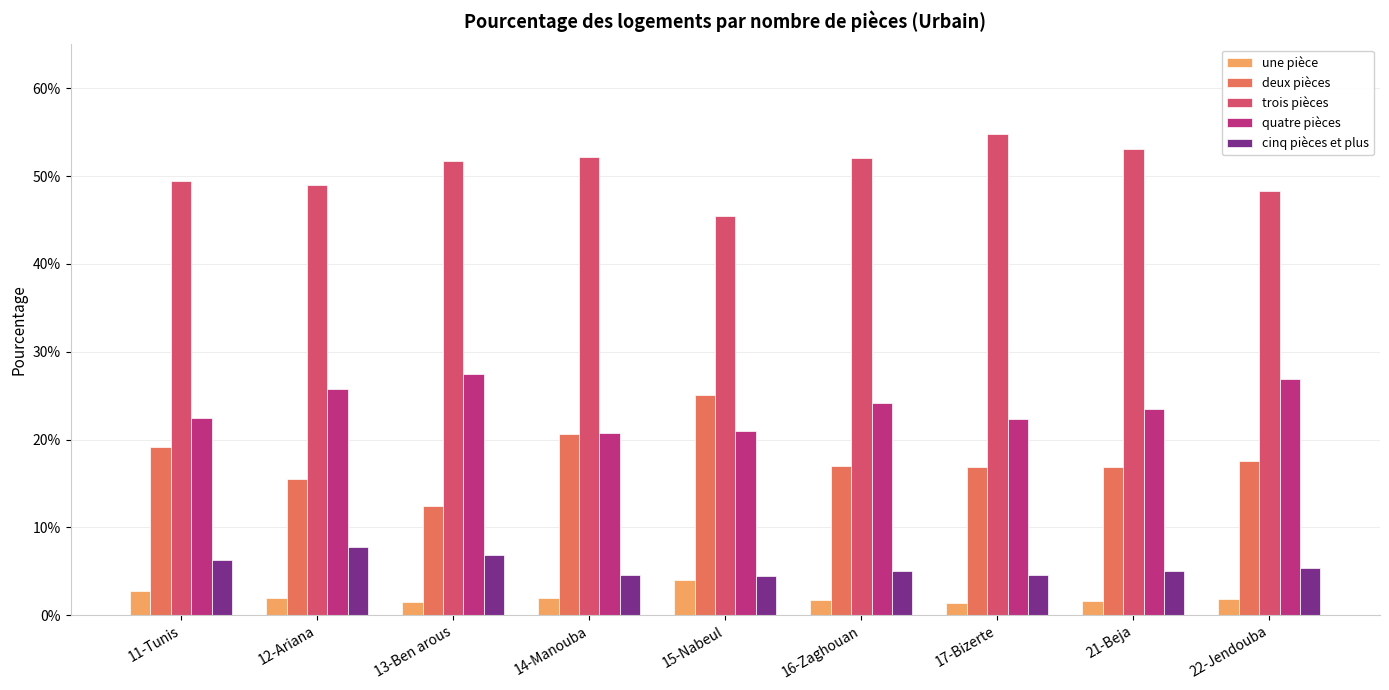

What is the label of the 1st bar from the left?

11-Tunis